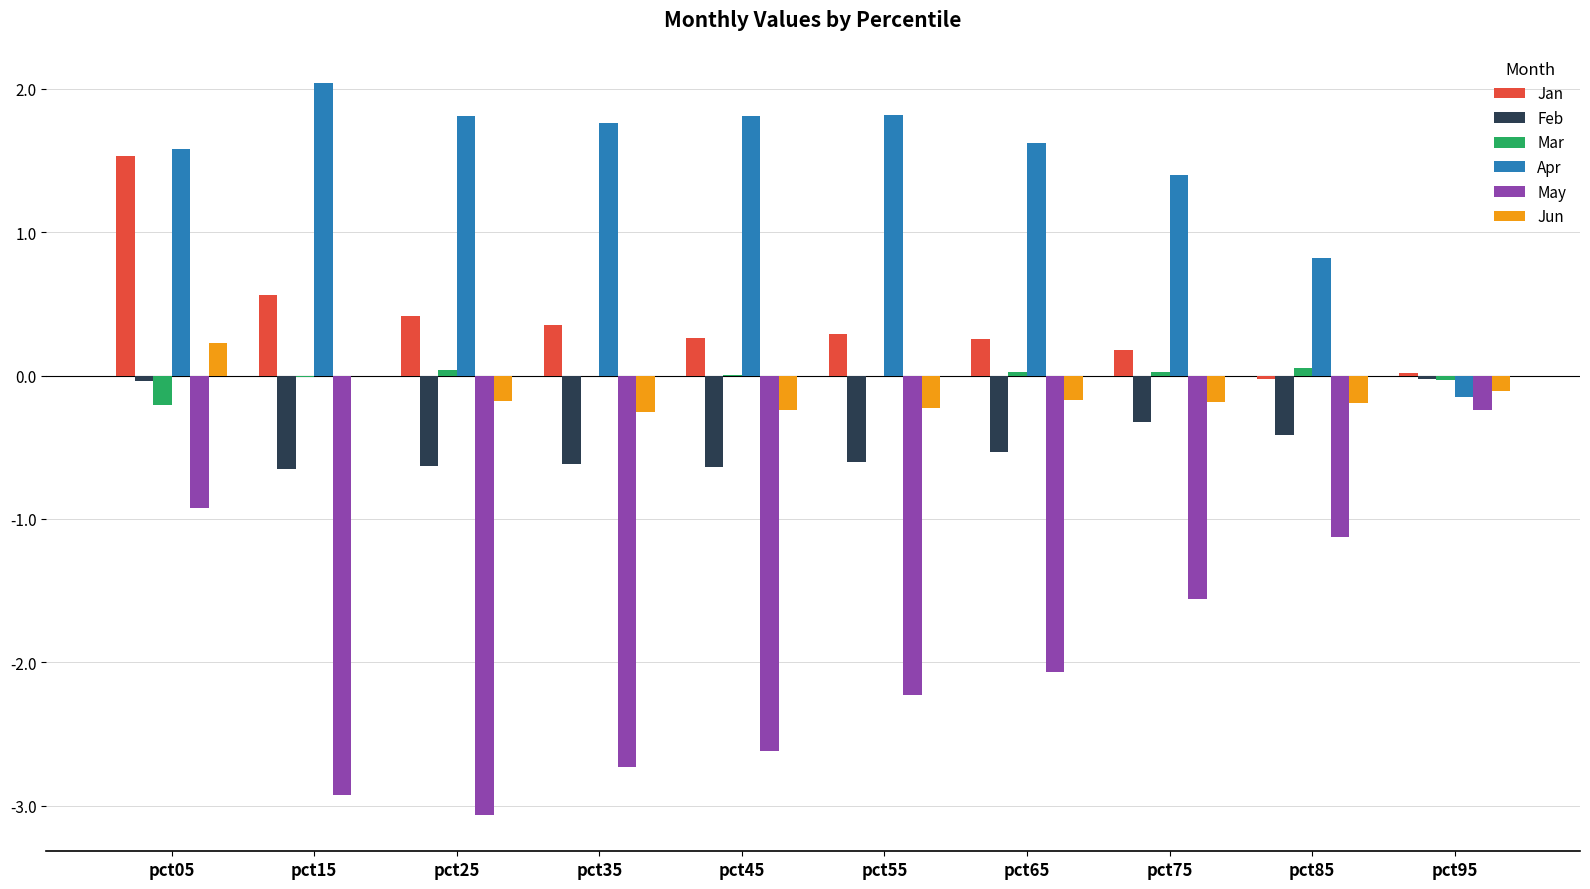

True or false: Feb has a value of -0.6 at pct85.

False